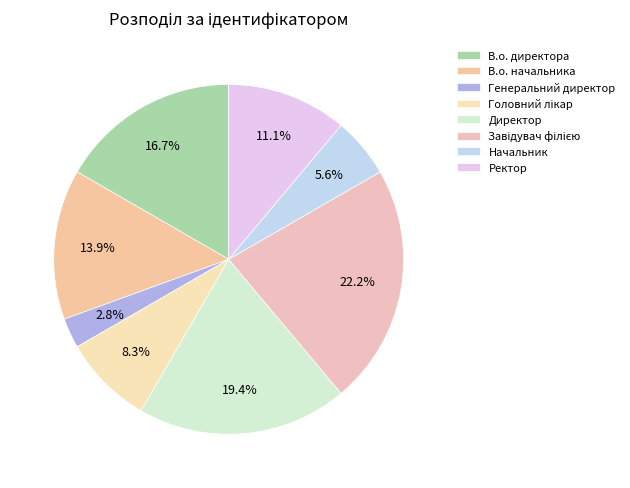

Rank the categories by value from lowest to highest.

Генеральний директор, Начальник, Головний лікар, Ректор, В.о. начальника, В.о. директора, Директор, Завідувач філією